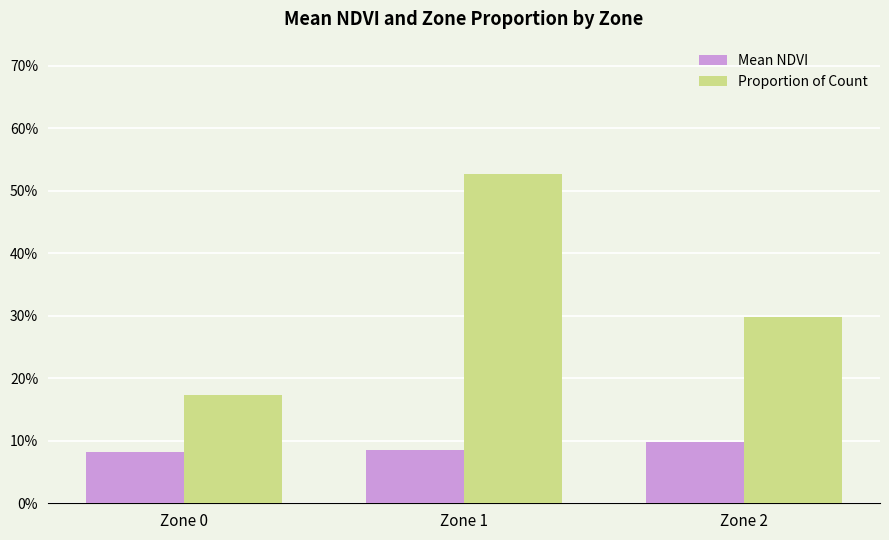

What is the lowest value of the Mean NDVI series?

0.1